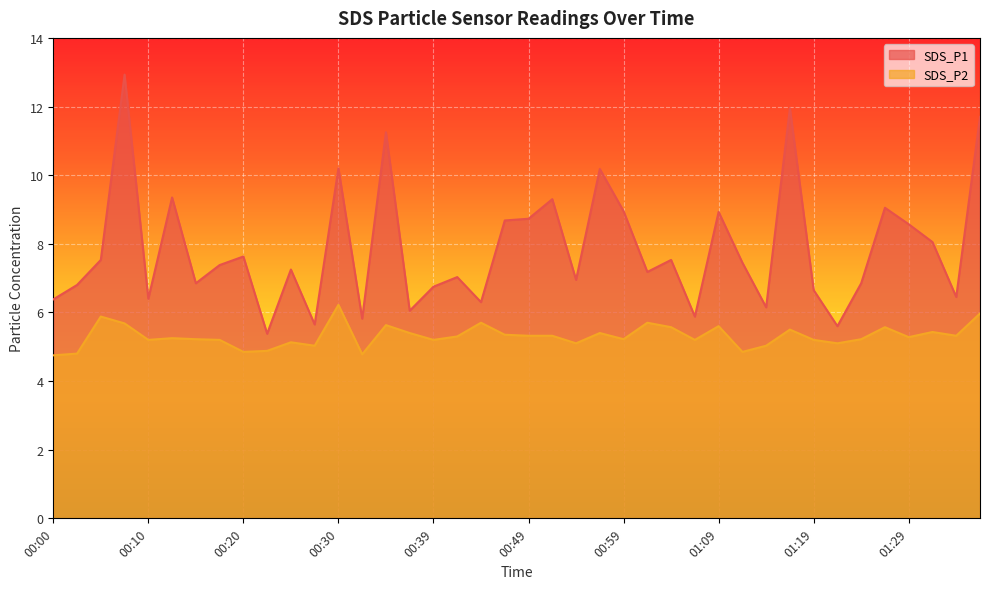

What is the value of the SDS_P2 point at the 17th from the left?

5.2